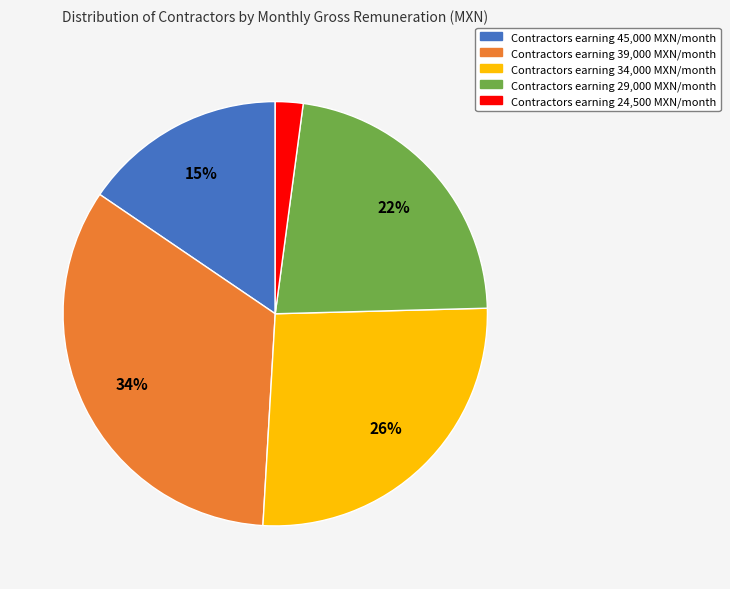

To the nearest percent, what is the average slice percentage?

20%